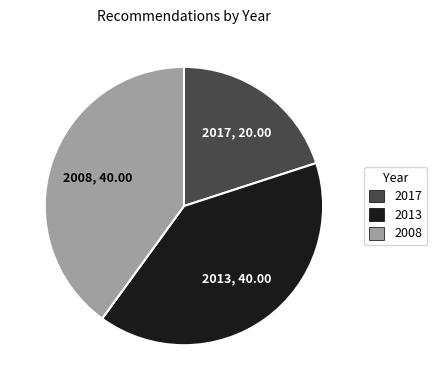

What is the smallest slice in the pie chart?

2017